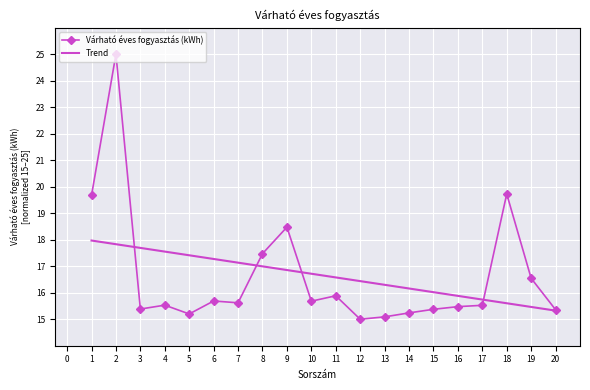

List the series in order of their peak value, lowest first.

Trend, Várható éves fogyasztás (kWh)